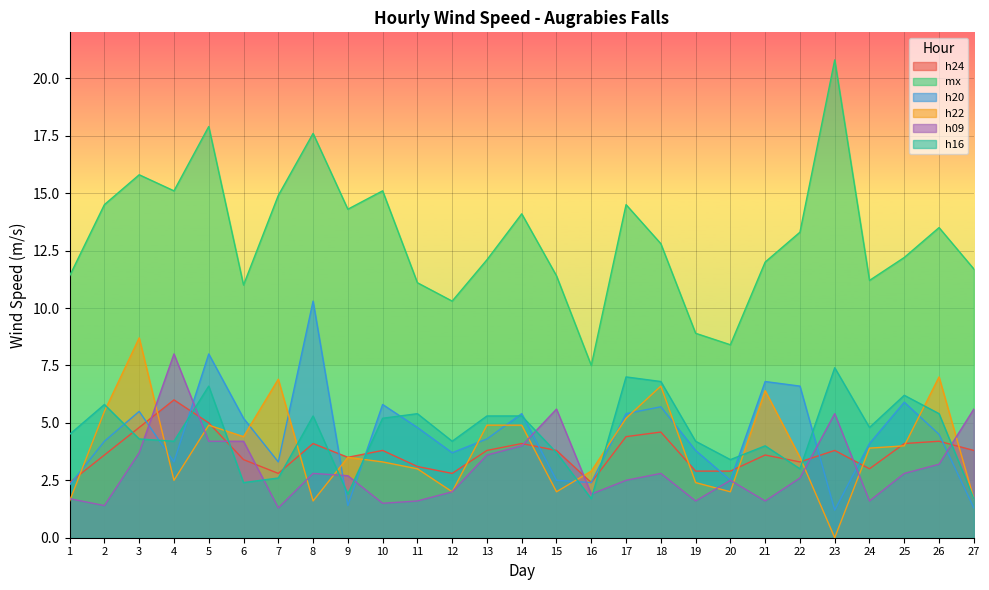

List the labels in order of h16 value, largest first.

23, 17, 18, 5, 25, 2, 11, 26, 8, 13, 14, 10, 24, 1, 3, 4, 12, 19, 21, 15, 20, 22, 7, 6, 9, 16, 27